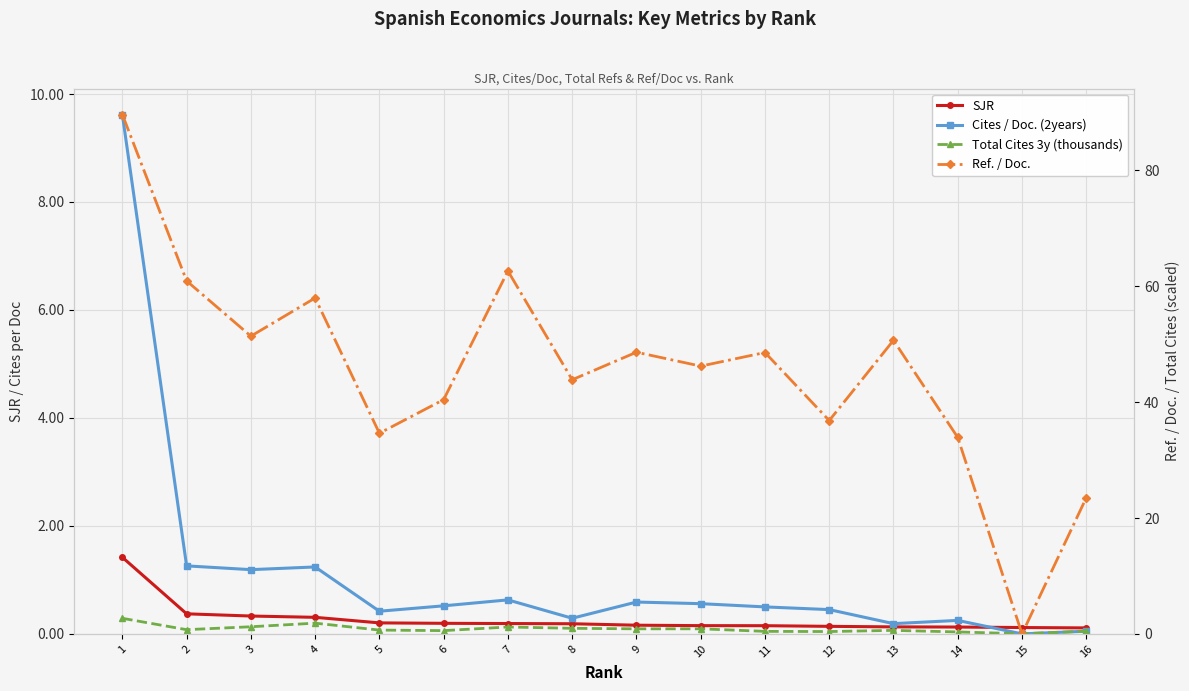

What is the spread (max minus min) of values at 2?

60.5